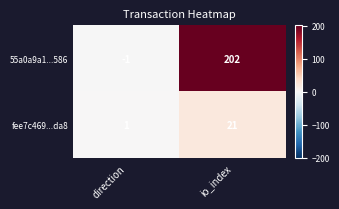

At which category is the sum across all series the highest?

io_index